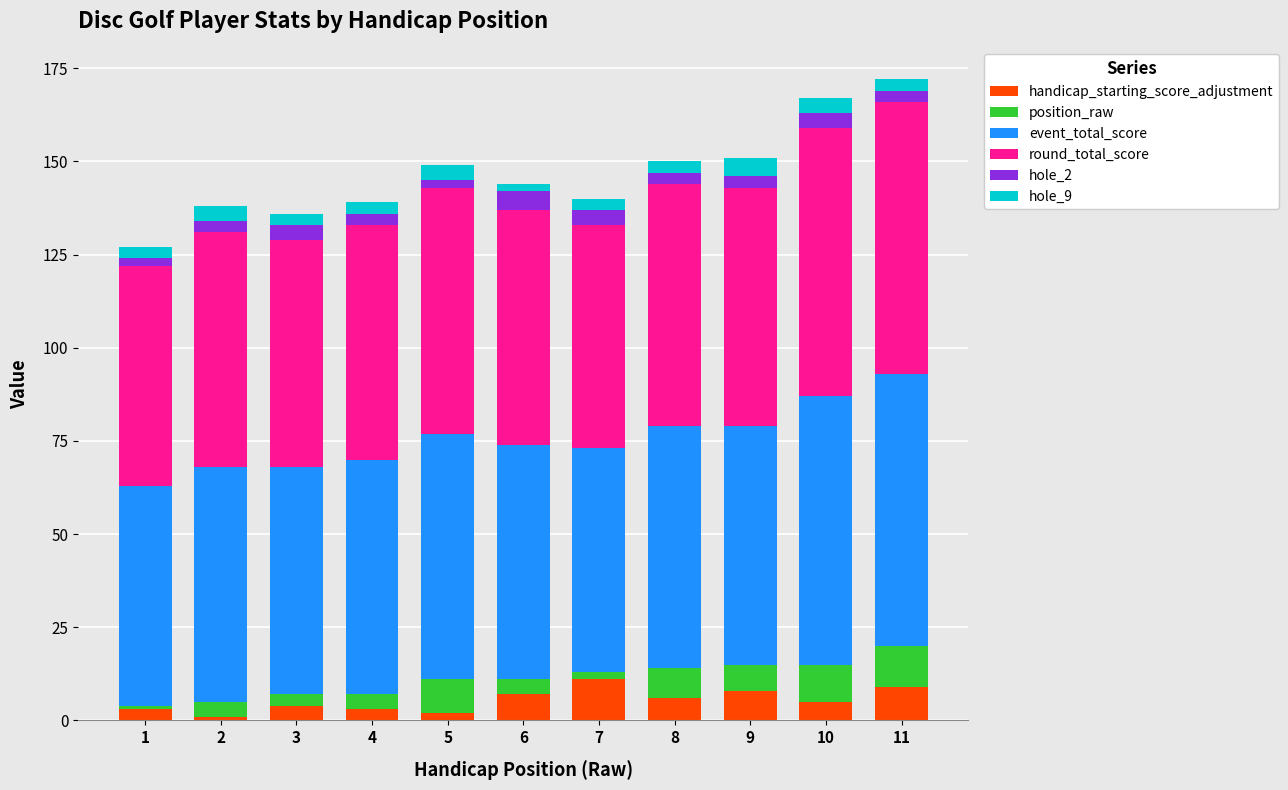

Is it true that handicap_starting_score_adjustment equals 2 at 5?

True